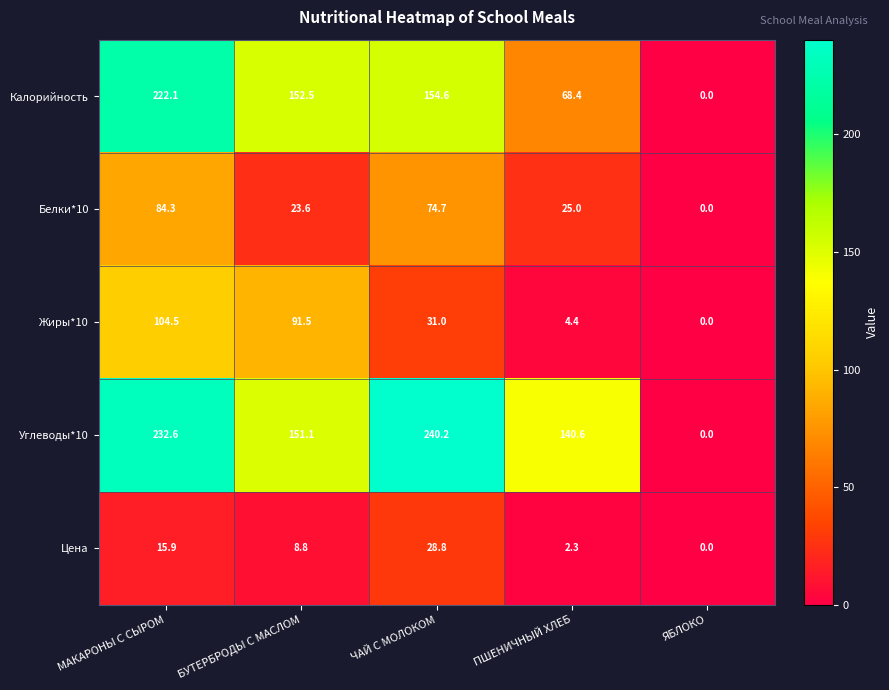

Reading right to left, list all the values displayed in this chart.

Калорийность: ЯБЛОКО=0.0	ПШЕНИЧНЫЙ ХЛЕБ=68.4	ЧАЙ С МОЛОКОМ=154.6	БУТЕРБРОДЫ С МАСЛОМ=152.5	МАКАРОНЫ С СЫРОМ=222.1
Белки*10: ЯБЛОКО=0.0	ПШЕНИЧНЫЙ ХЛЕБ=25.0	ЧАЙ С МОЛОКОМ=74.7	БУТЕРБРОДЫ С МАСЛОМ=23.6	МАКАРОНЫ С СЫРОМ=84.3
Жиры*10: ЯБЛОКО=0.0	ПШЕНИЧНЫЙ ХЛЕБ=4.4	ЧАЙ С МОЛОКОМ=31.0	БУТЕРБРОДЫ С МАСЛОМ=91.5	МАКАРОНЫ С СЫРОМ=104.5
Углеводы*10: ЯБЛОКО=0.0	ПШЕНИЧНЫЙ ХЛЕБ=140.6	ЧАЙ С МОЛОКОМ=240.2	БУТЕРБРОДЫ С МАСЛОМ=151.1	МАКАРОНЫ С СЫРОМ=232.6
Цена: ЯБЛОКО=0.0	ПШЕНИЧНЫЙ ХЛЕБ=2.3	ЧАЙ С МОЛОКОМ=28.8	БУТЕРБРОДЫ С МАСЛОМ=8.8	МАКАРОНЫ С СЫРОМ=15.9